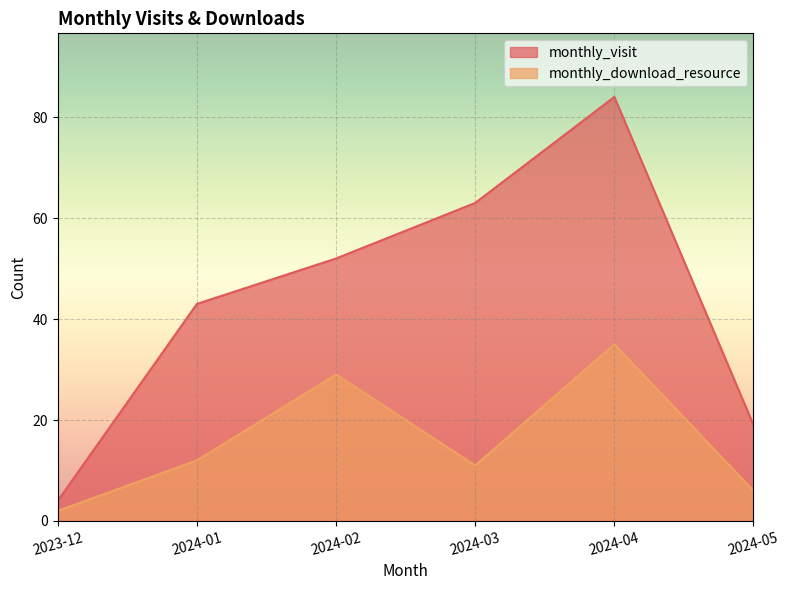

At which label does monthly_visit reach its minimum?

2023-12